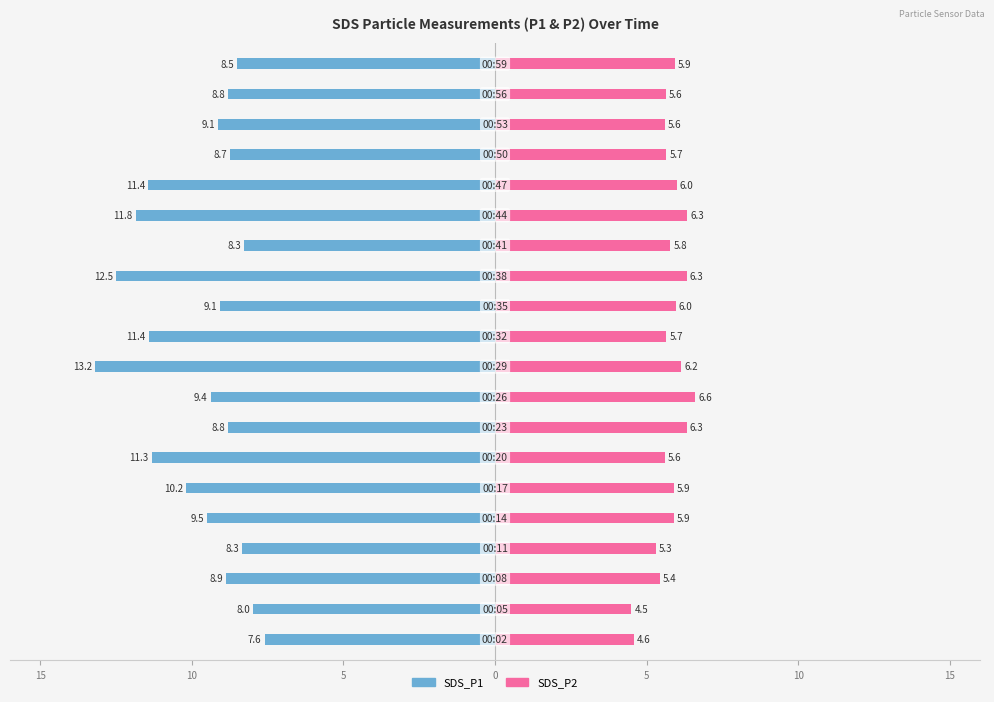

Is it true that SDS_P2 equals 8.2 at 0?

False